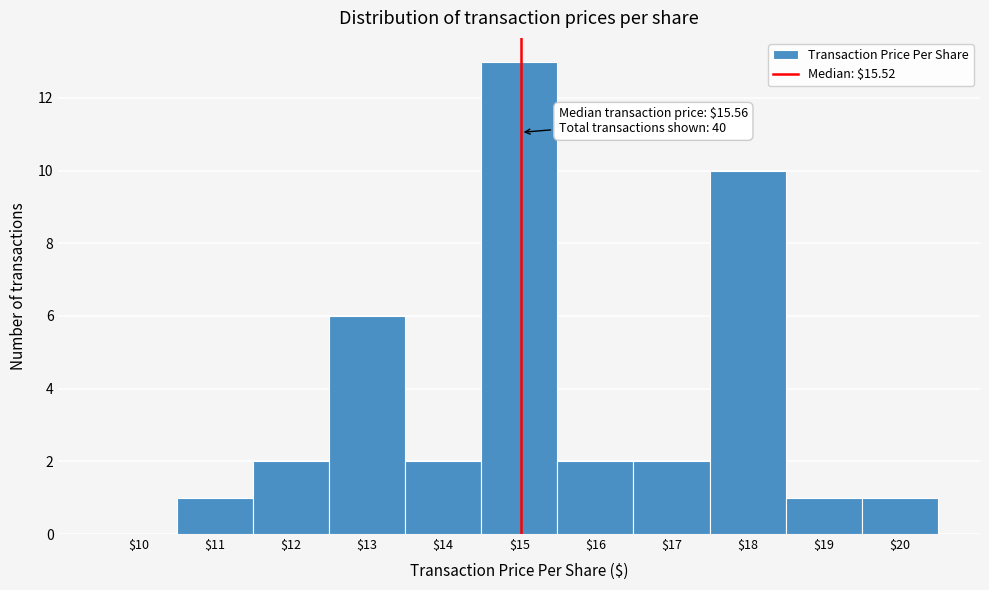

Is it true that the value at $16 is 3?

False